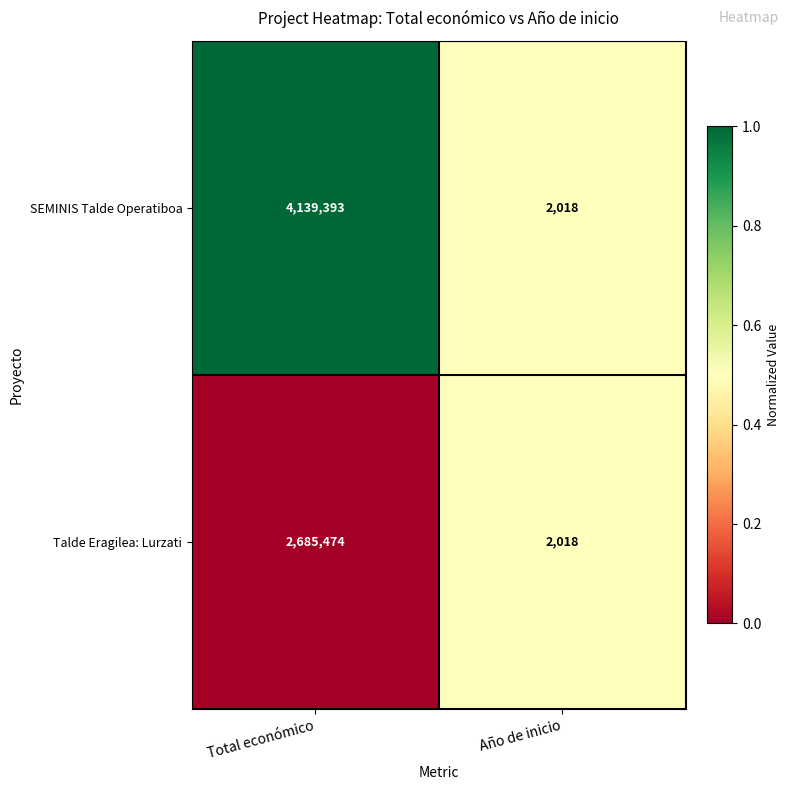

Reading right to left, what are all the values shown in this chart?

SEMINIS Talde Operatiboa: Año de inicio=2018	Total económico=4139393
Talde Eragilea: Lurzati: Año de inicio=2018	Total económico=2685474